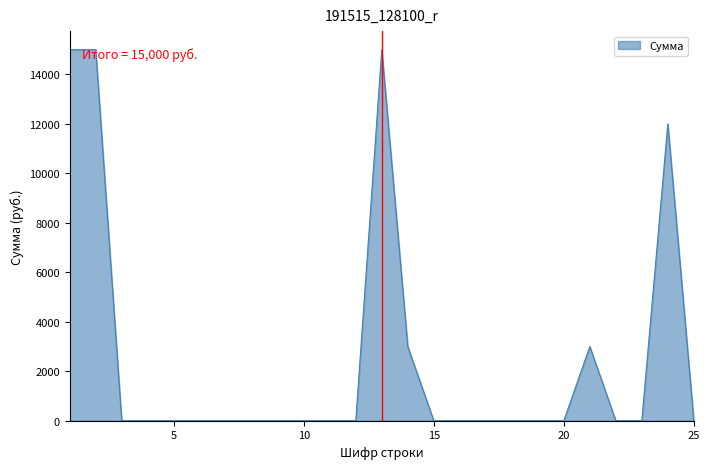

What is the difference between the maximum and minimum values?

15000